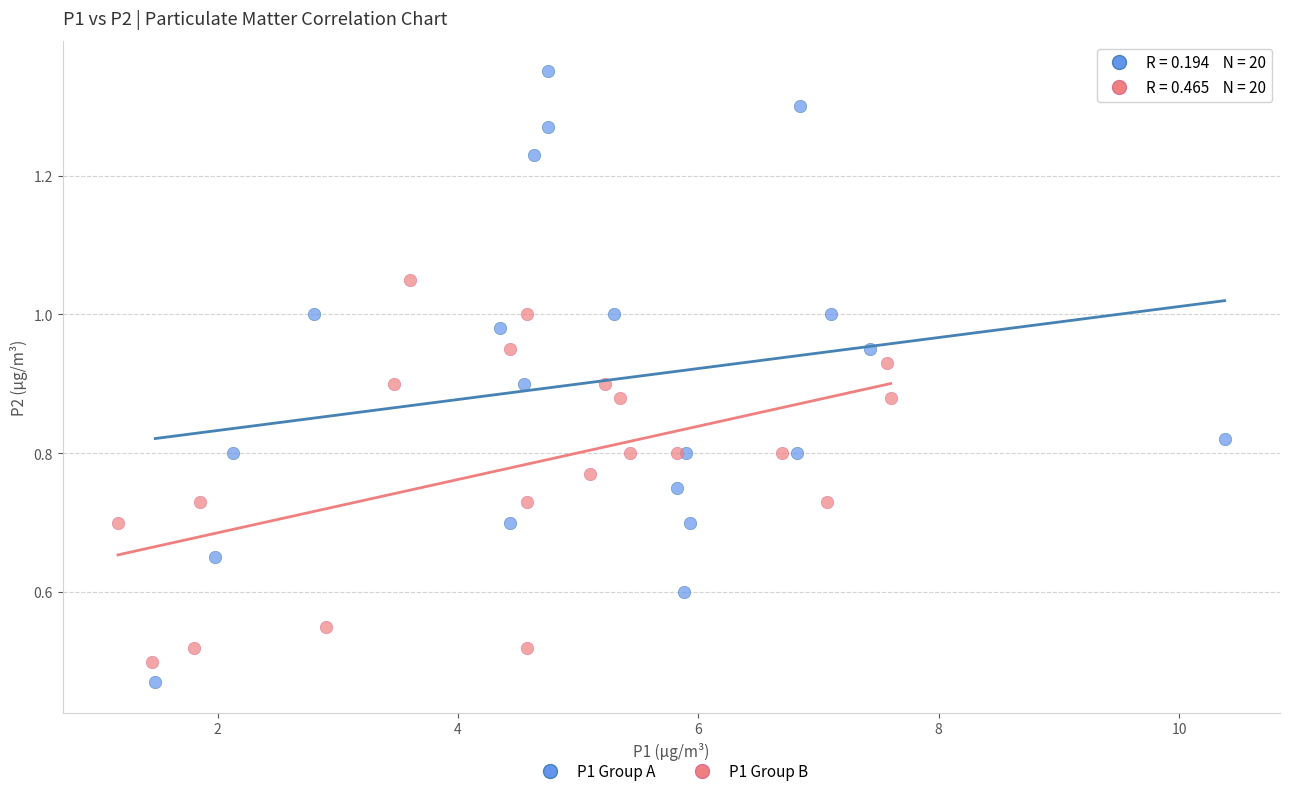

Which series has the widest spread of Y values?

P1 Group A